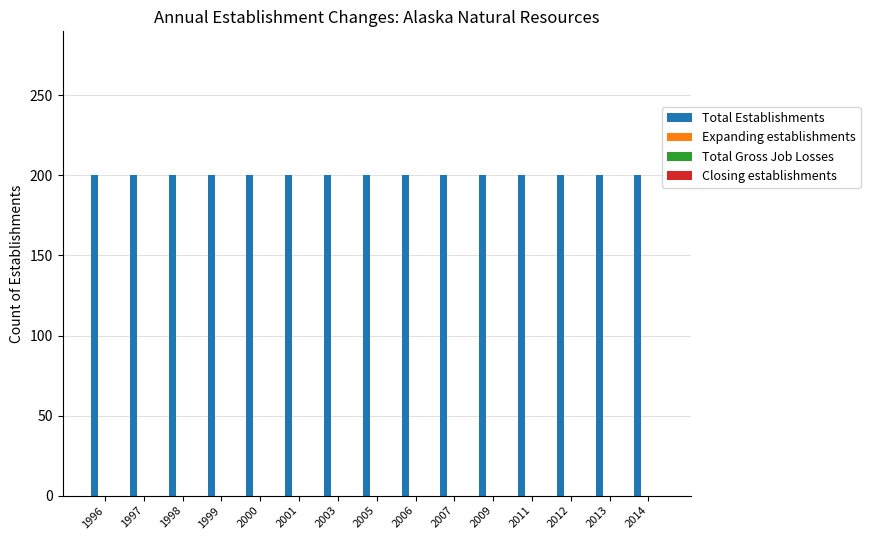

Which has a higher value, 1998 or 2001?

1998